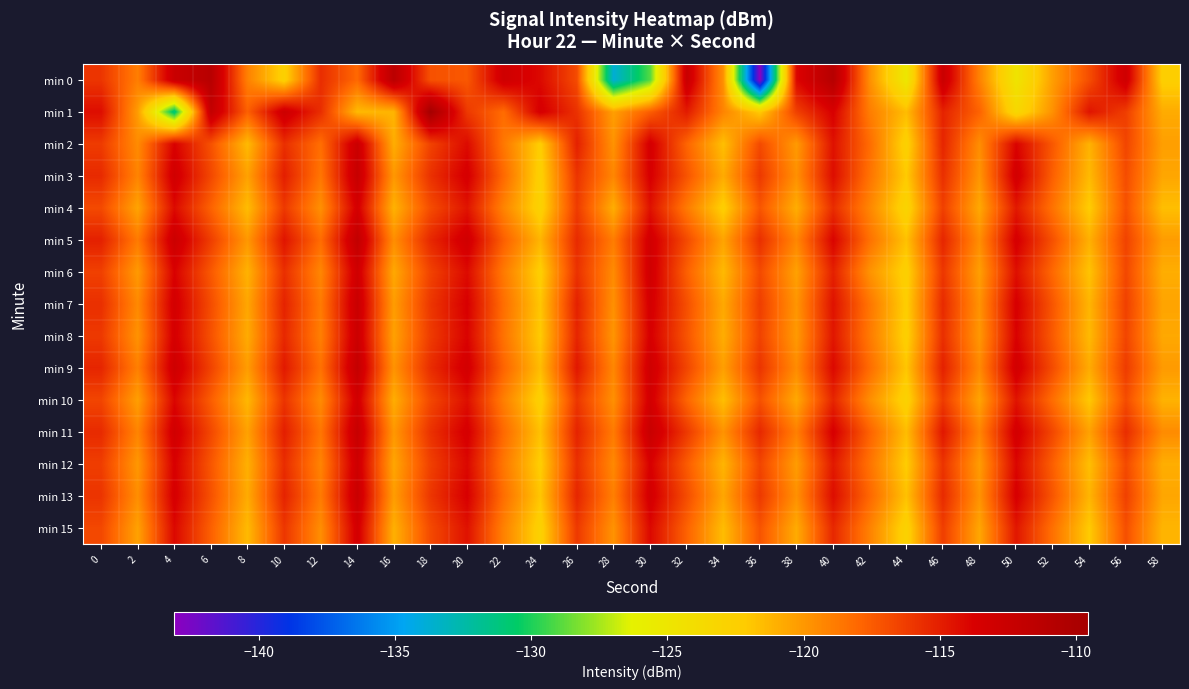

Between 4 and 56, which series saw the biggest shift?

min 1